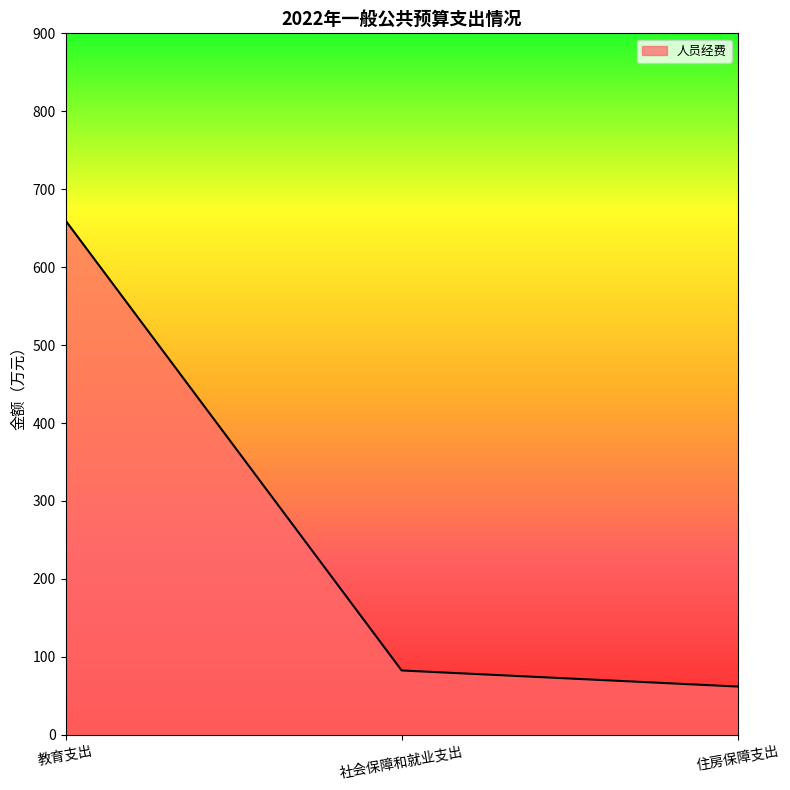

Is it true that the value at 教育支出 is 388.3?

False